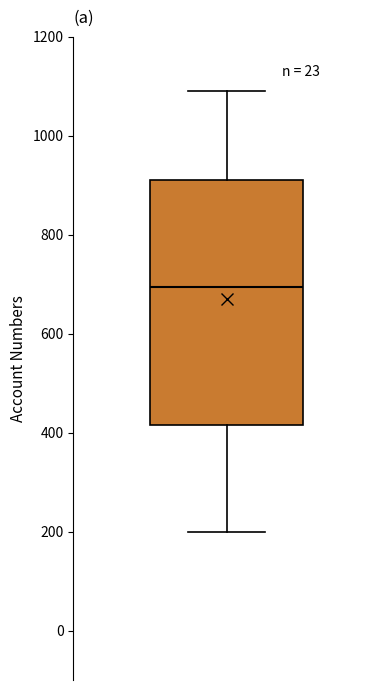

Transcribe this box plot: give where the median line is, the range the box spans, and where the two whiskers end, as read against the y-axis. The values are not printed on the chart, so give them approximately, as read against the axis.

median 700, box 420 to 920, whiskers 200 to 1100